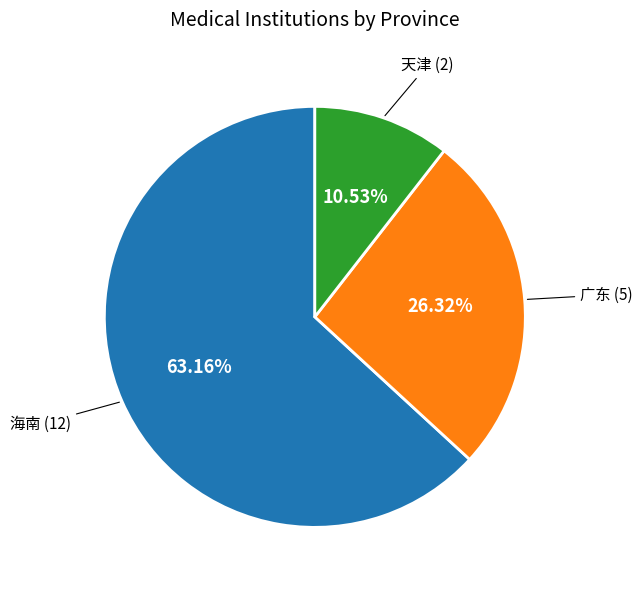

Which slice represents more than half of the pie?

海南